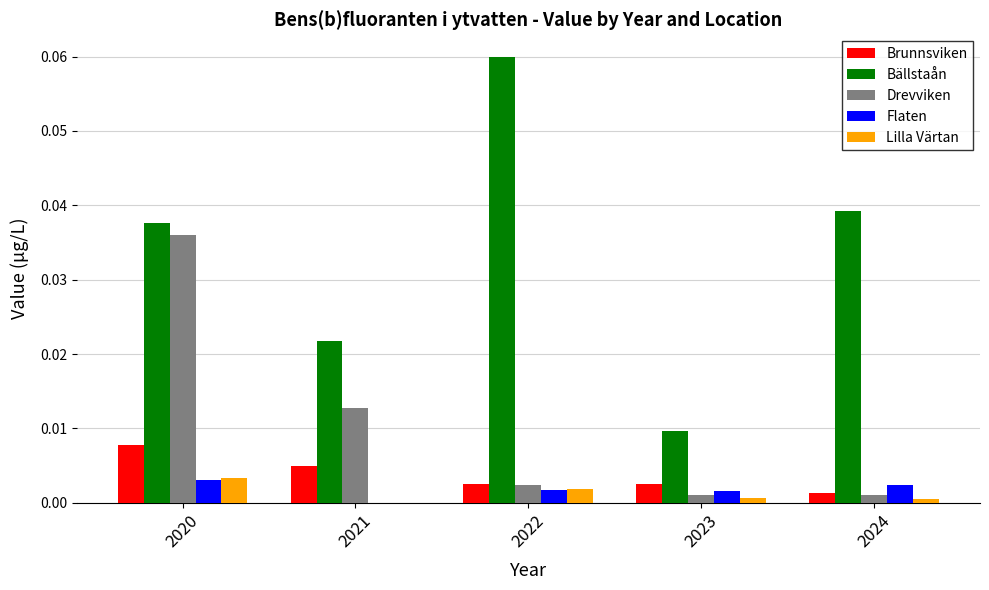

Count the number of data series in this chart.

5